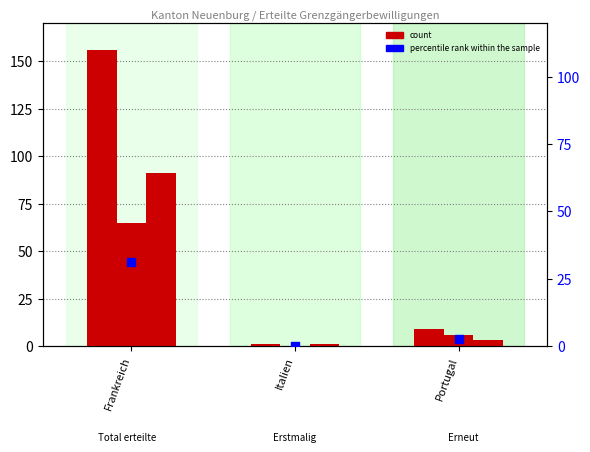

Which series contains the lowest Y value?

Erstmalig erteilte Bewilligungen